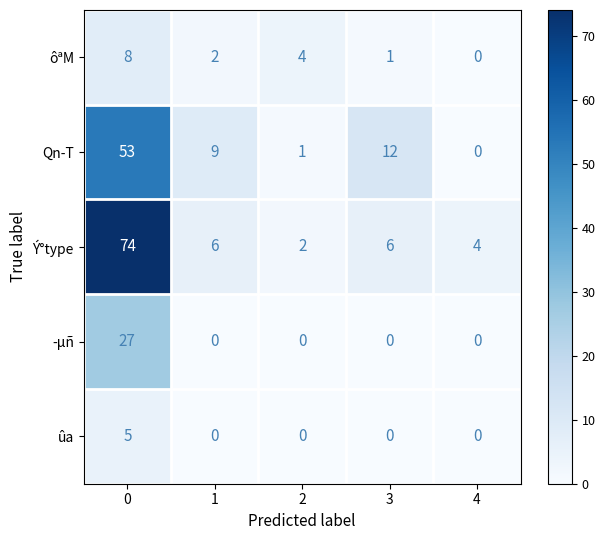

Which series has the largest range (max minus min)?

Ý°type